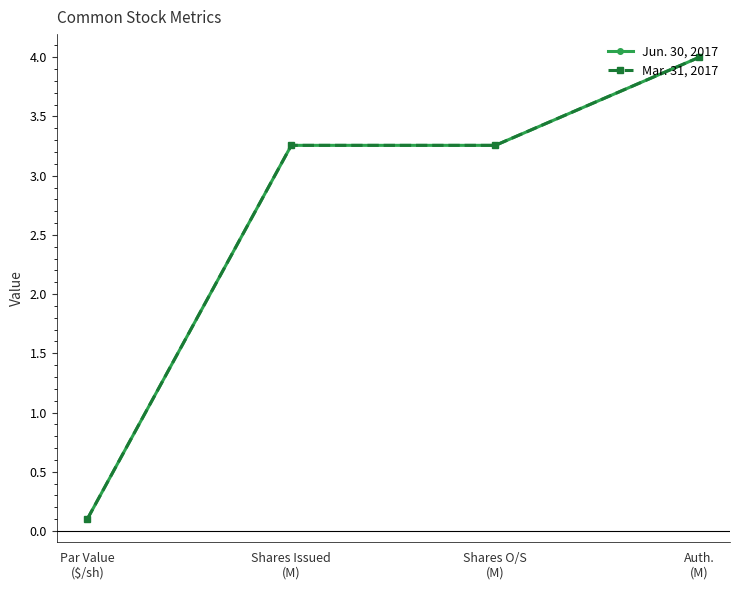

True or false: Jun. 30, 2017 and Mar. 31, 2017 cross at least once.

False